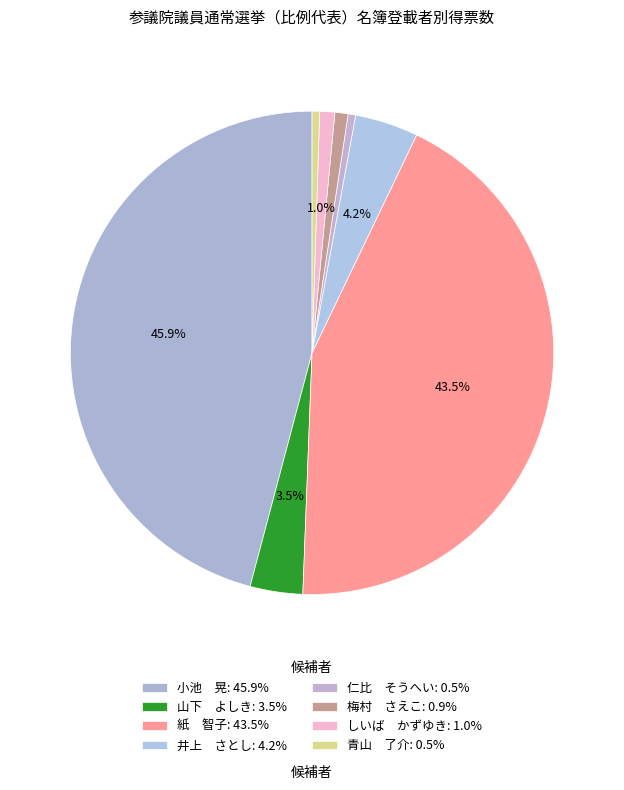

How many segments does this pie chart have?

8